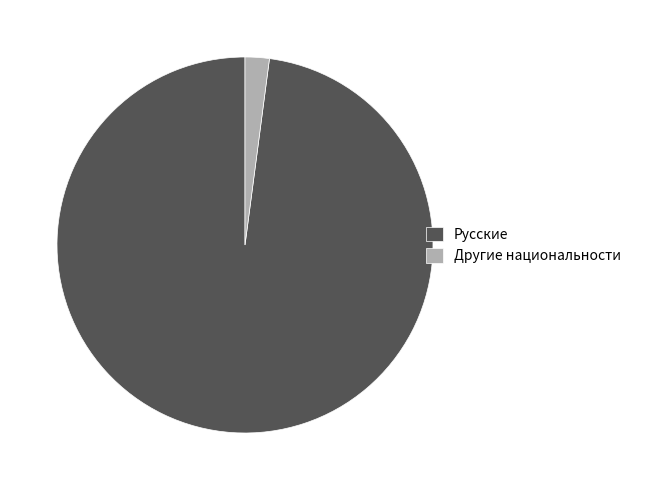

Is the sum of Другие национальности and Русские greater than half?

Yes